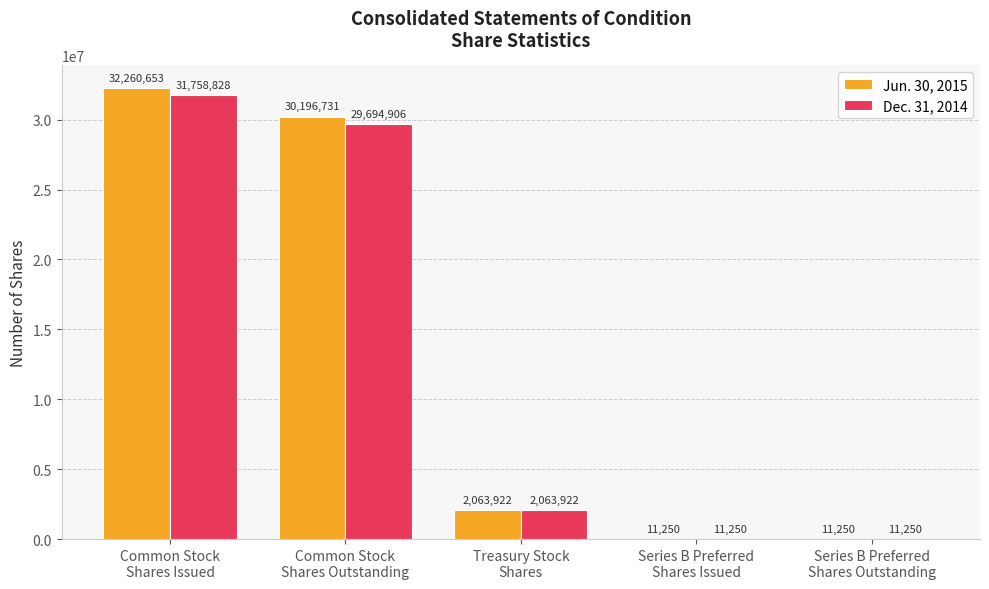

What is the sum of all Jun. 30, 2015 values?

64543806